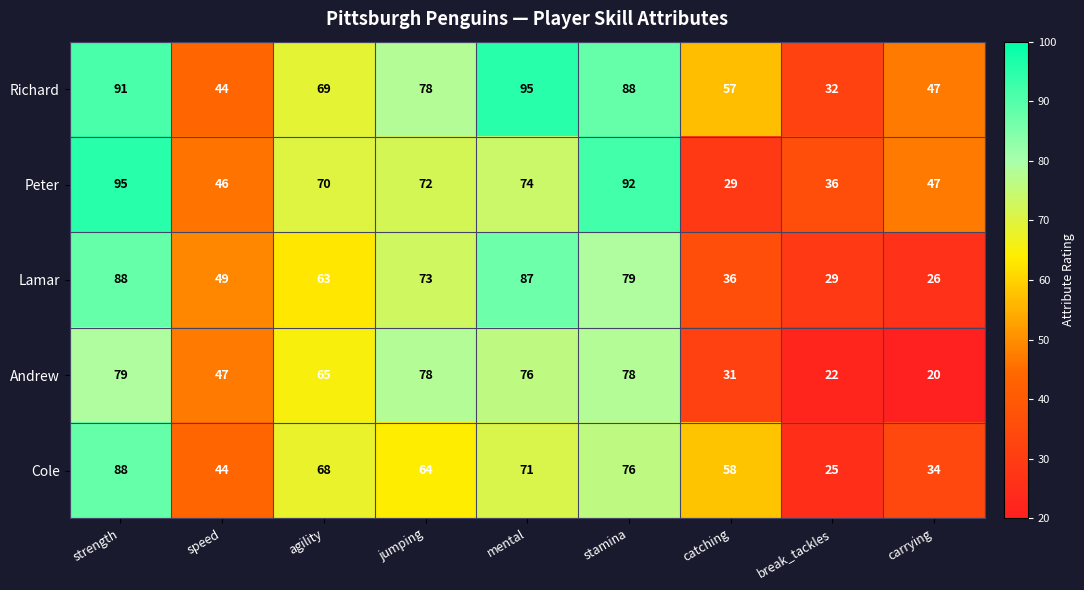

What is the greatest value displayed?

95